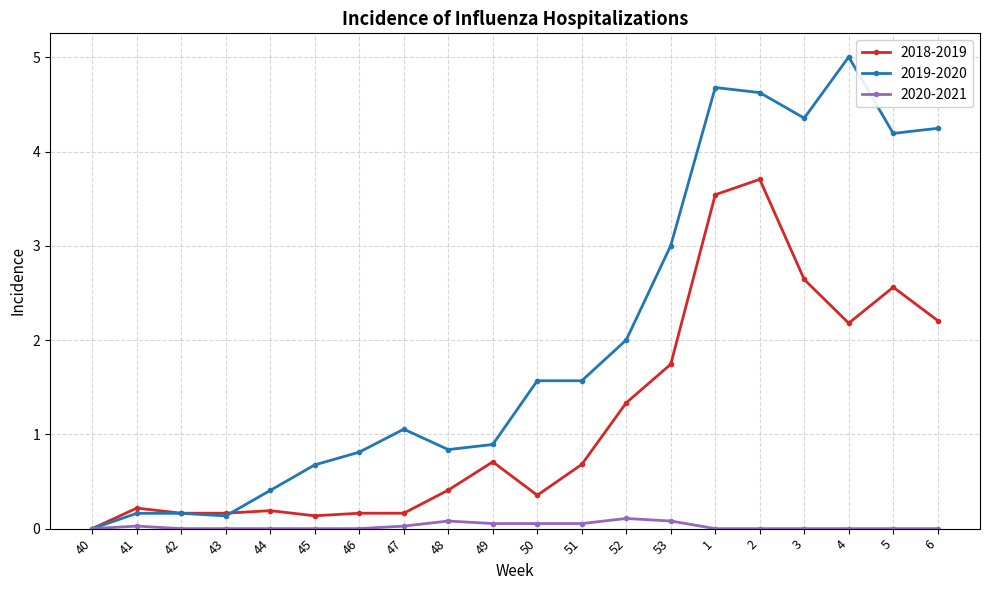

The value of 2019-2020 at 1 is 2.6. True or false?

False